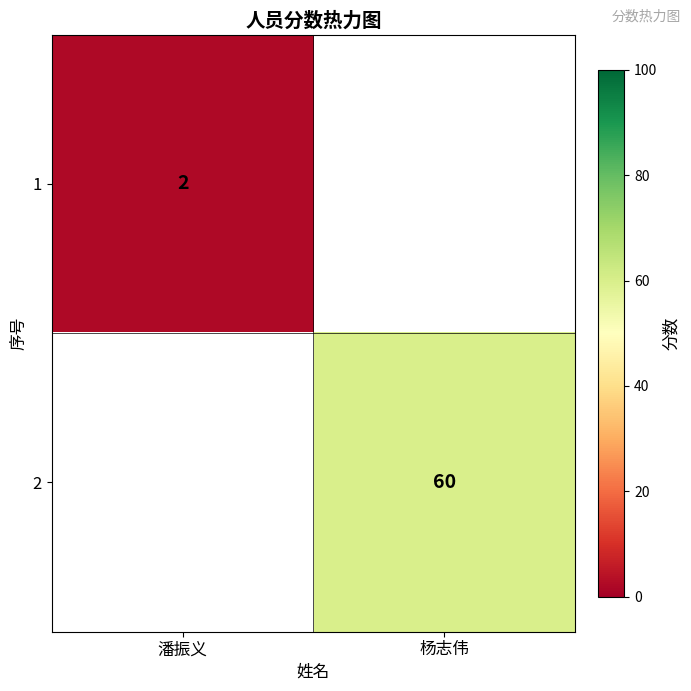

Which has a higher value, 潘振义 or 杨志伟?

杨志伟